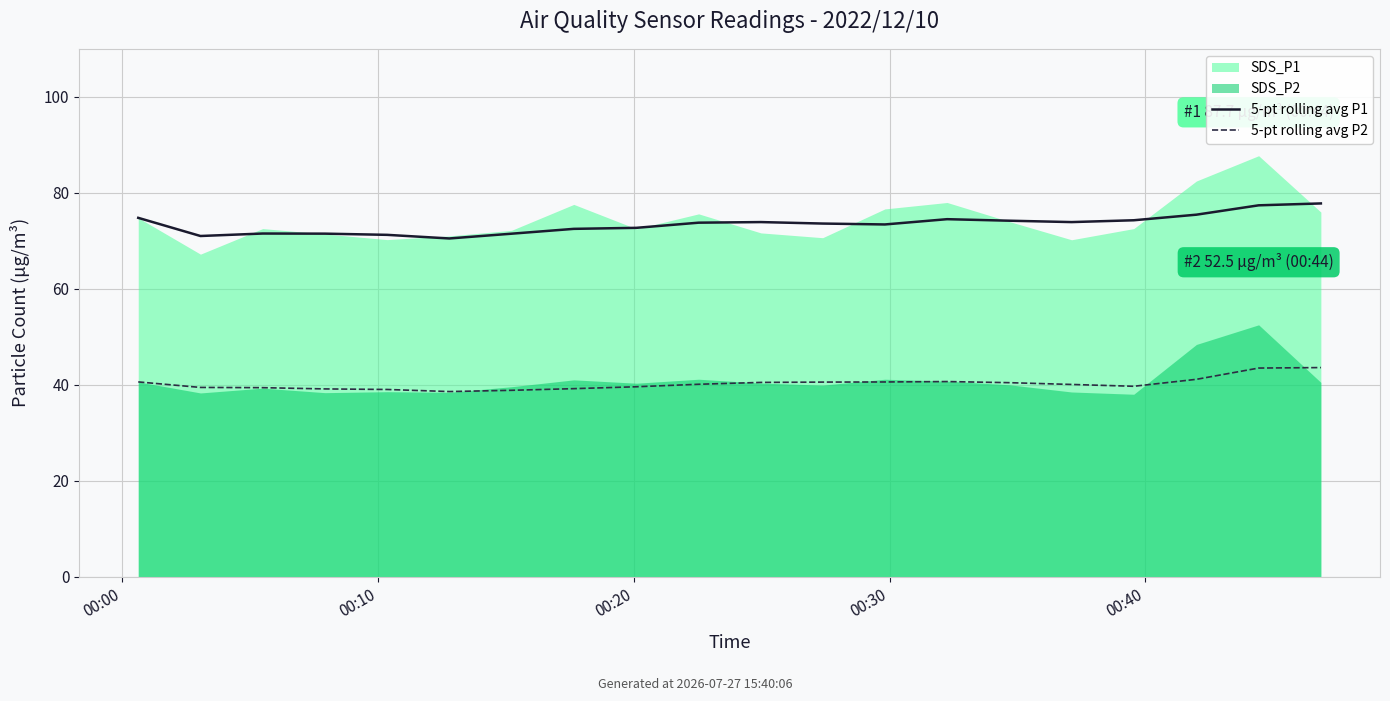

What is the difference between the maximum and minimum values in the 5-pt rolling avg P2 series?

5.0